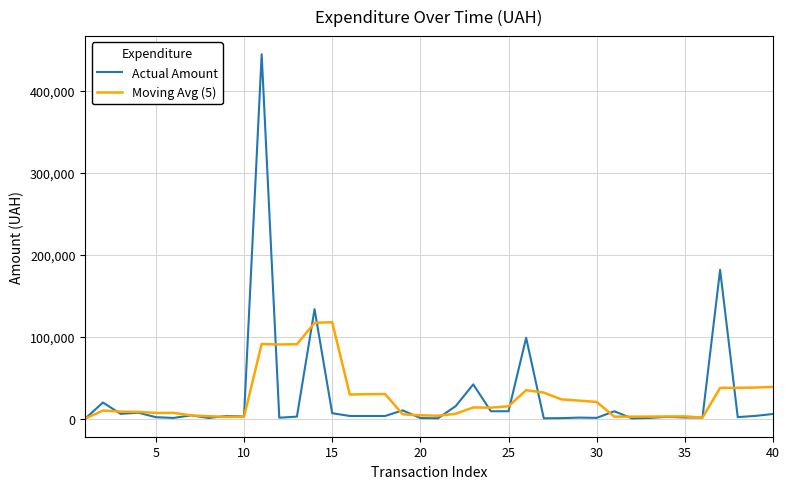

Rank the series by their maximum value, from highest to lowest.

Actual Amount, Moving Avg (5)